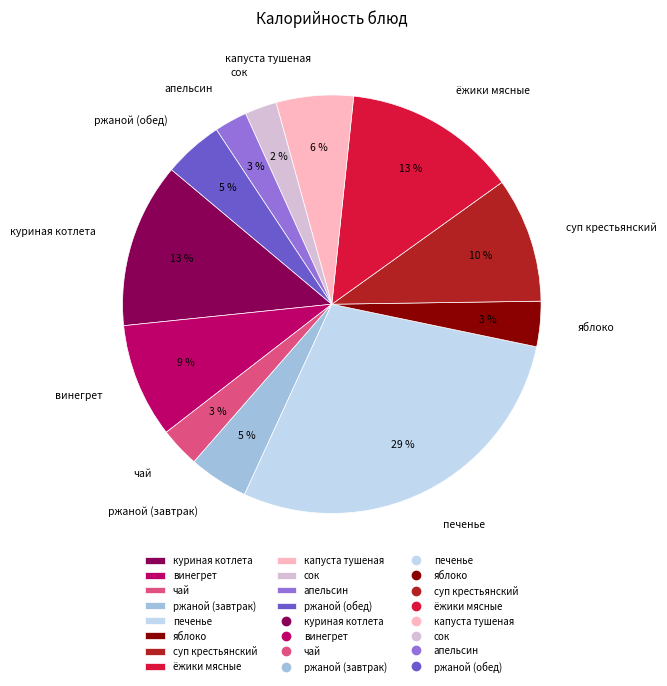

Which category has the biggest portion of the pie?

печенье